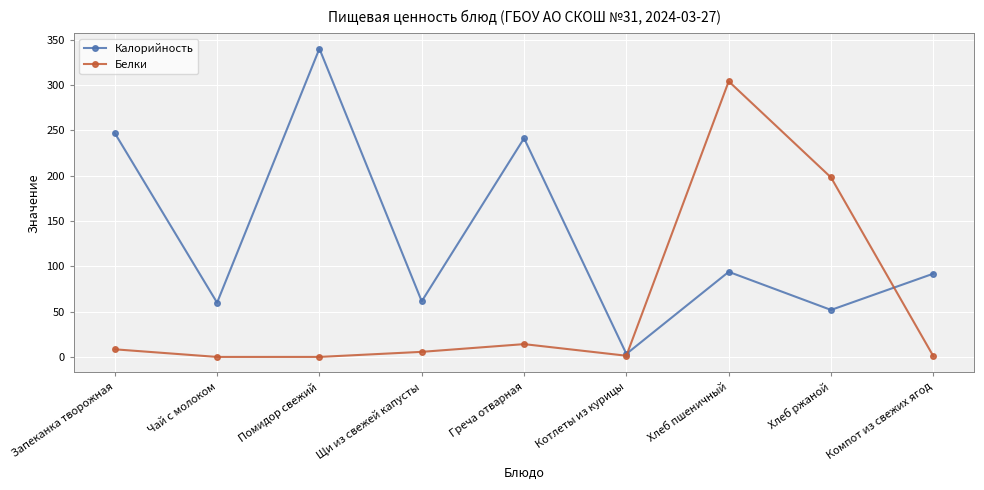

What is the difference between the Белки values at Хлеб ржаной and Хлеб пшеничный?

106.0